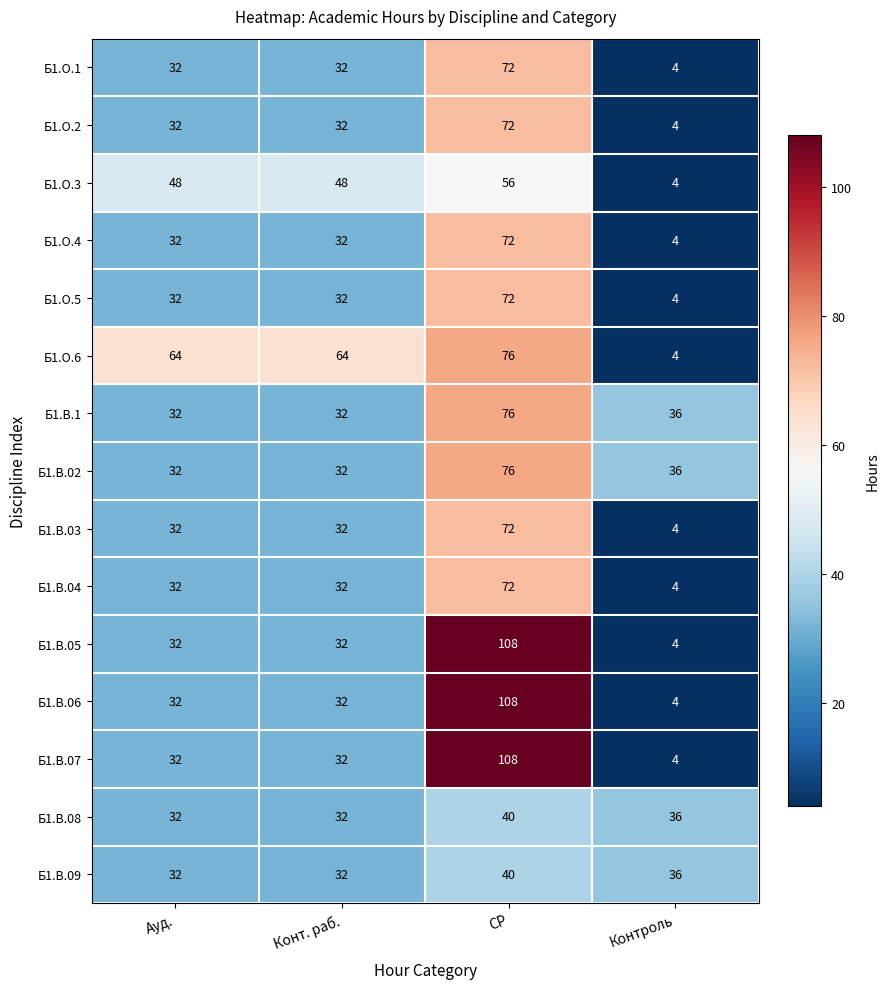

What is the average value of the Б1.О.2 series?

35